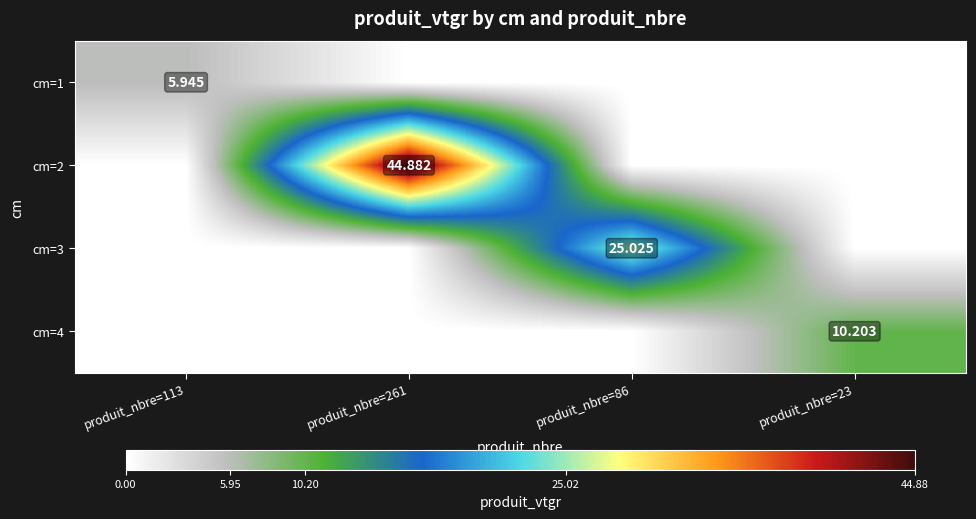

What is the maximum value for cm=4?

10.2